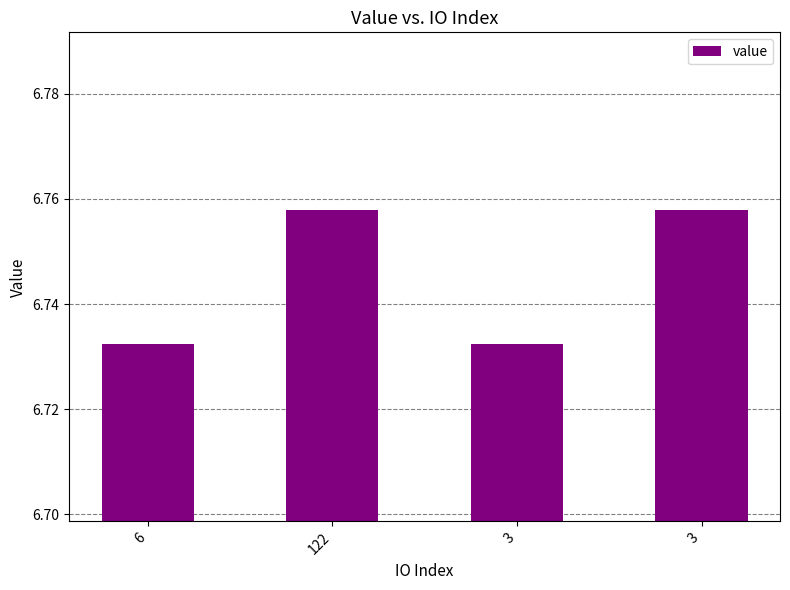

How many bars are there in total?

4